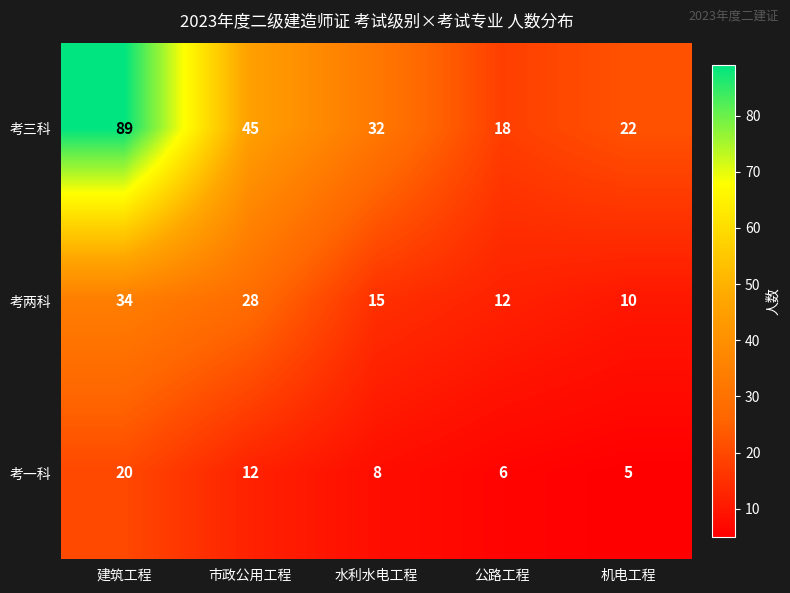

At which label does 考两科 first exceed 15?

建筑工程